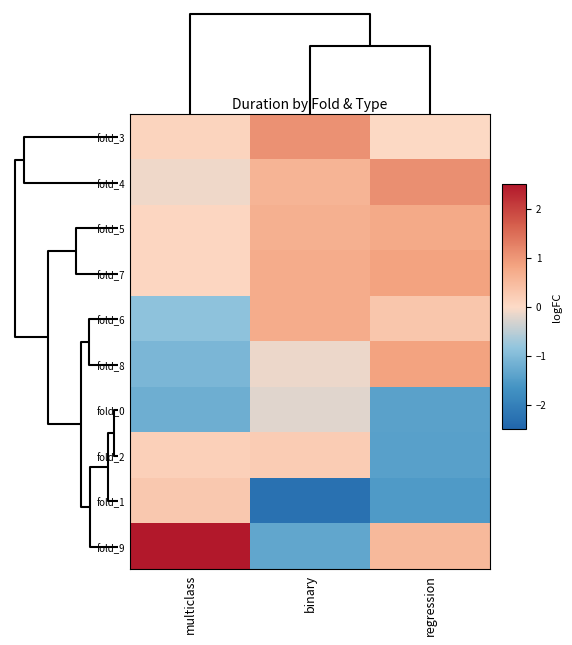

At which category does the chart reach its minimum across all series?

binary